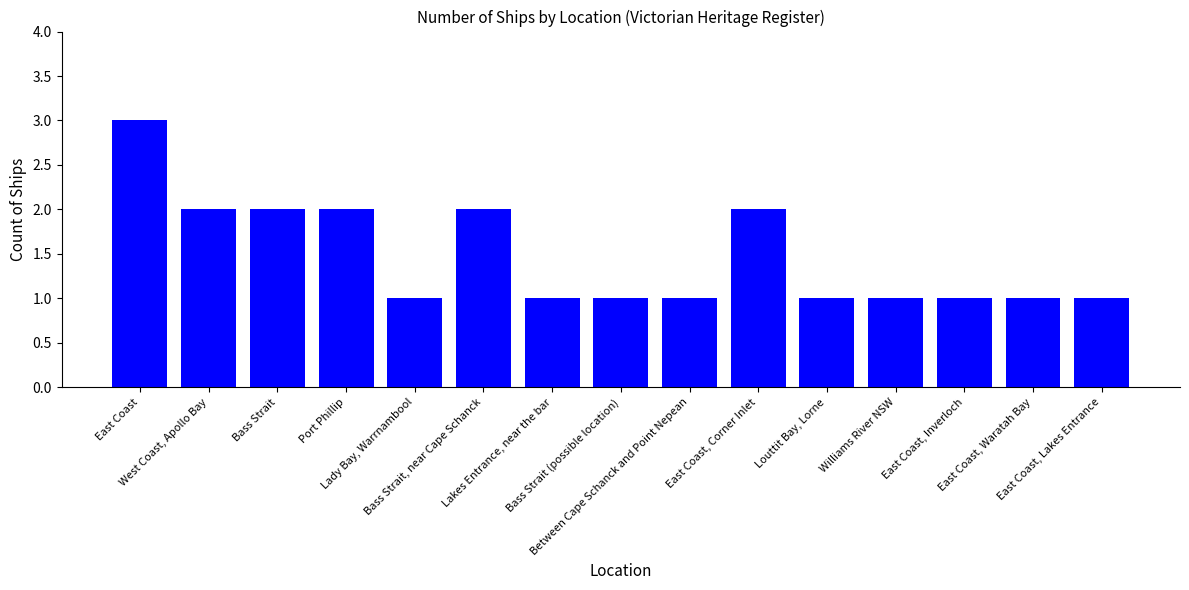

What is the maximum value shown in the chart?

3